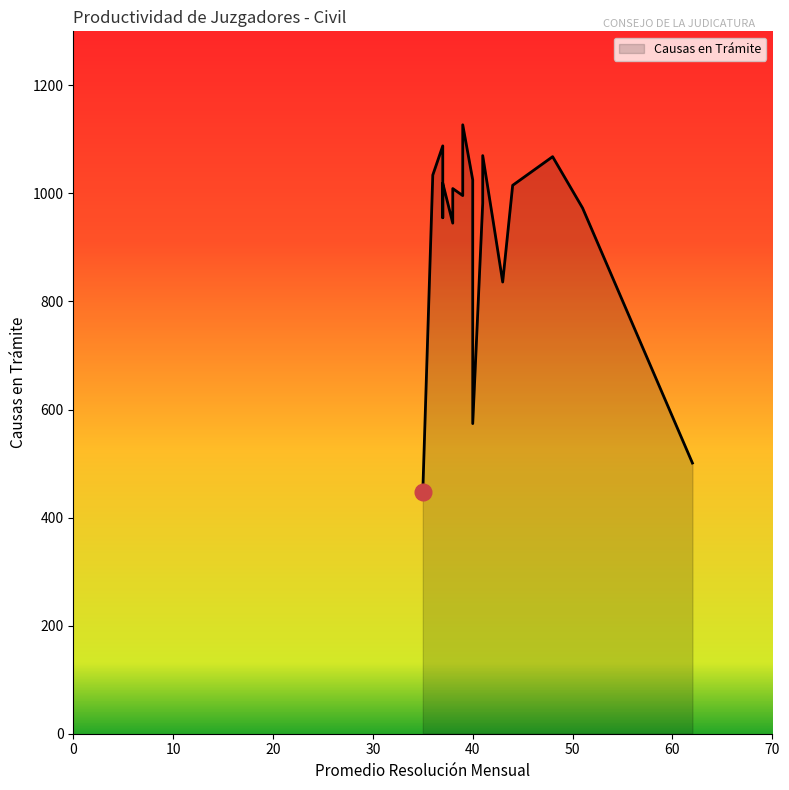

The chart shows a value of 1034 at 36. True or false?

True